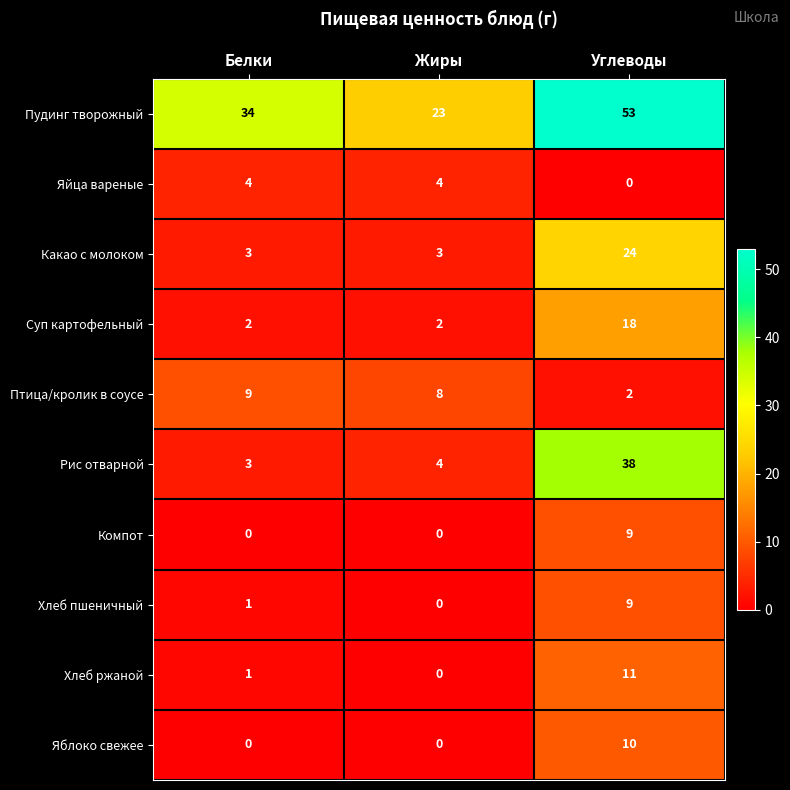

How many values in Яблоко свежее are above zero?

1